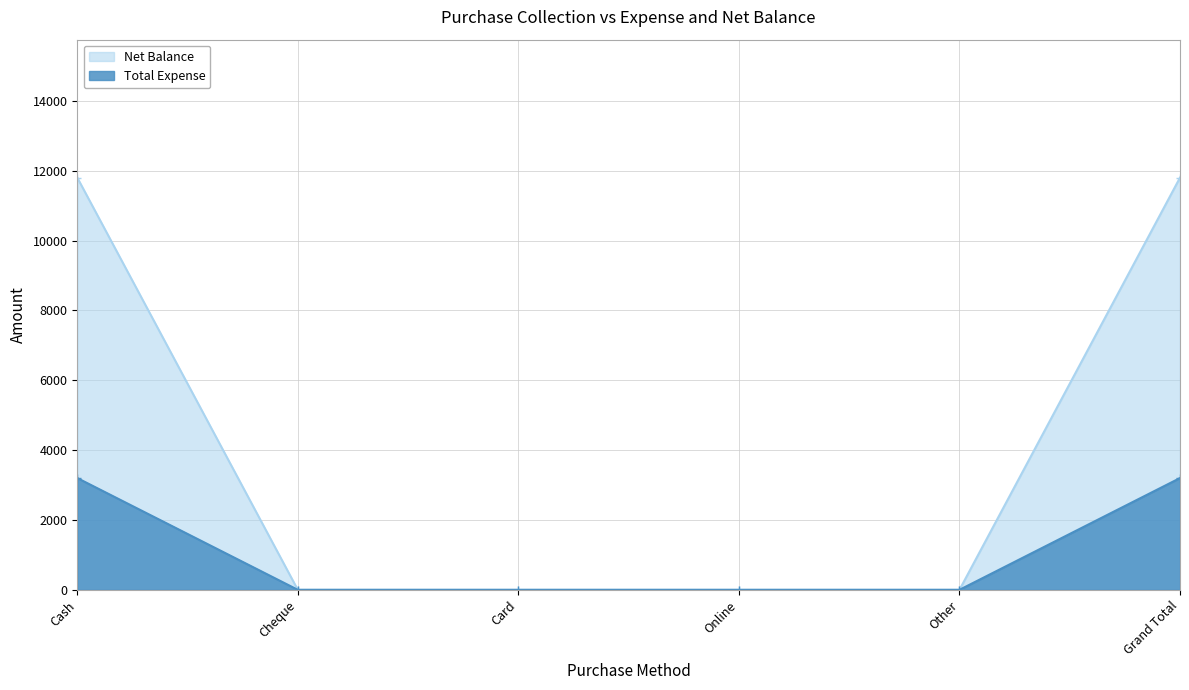

True or false: Total Expense and Net Balance intersect in this chart.

False